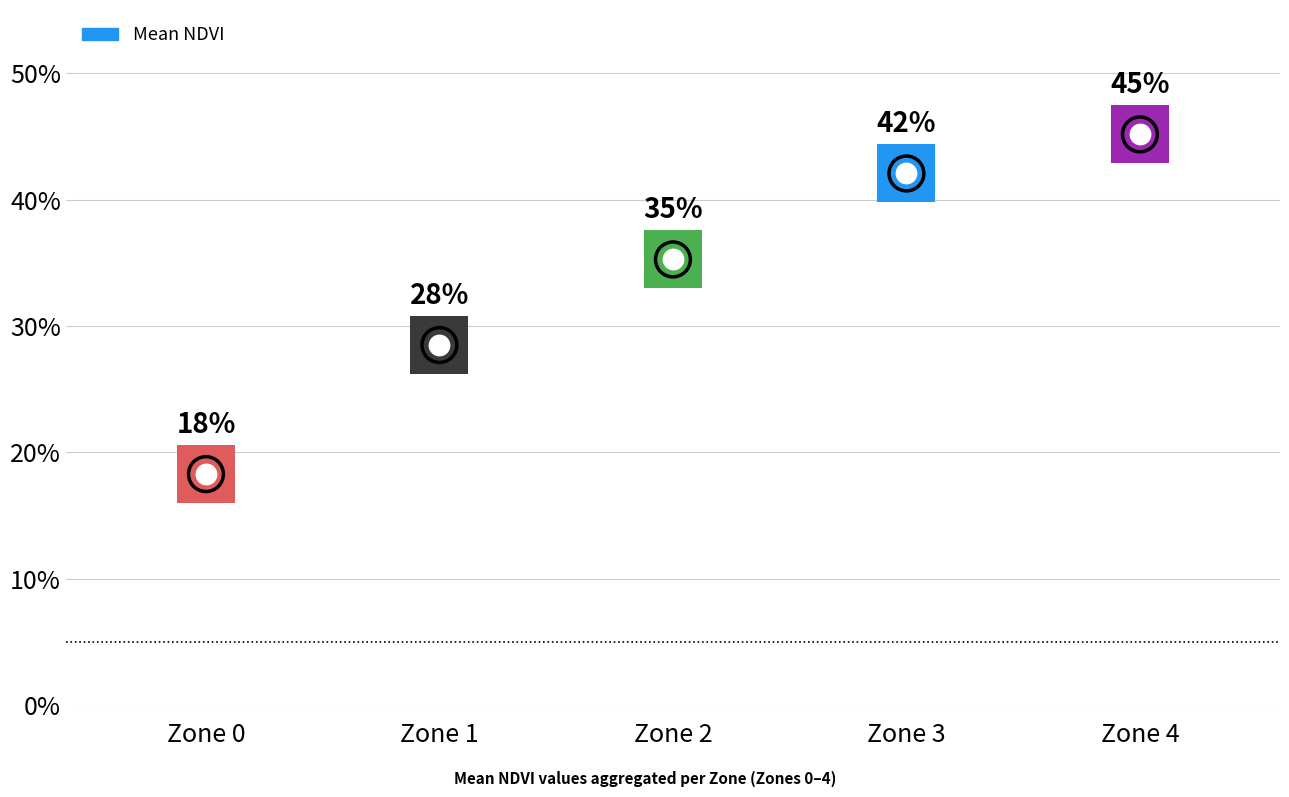

What is the change in value from Zone 0 to Zone 4?

+0.3